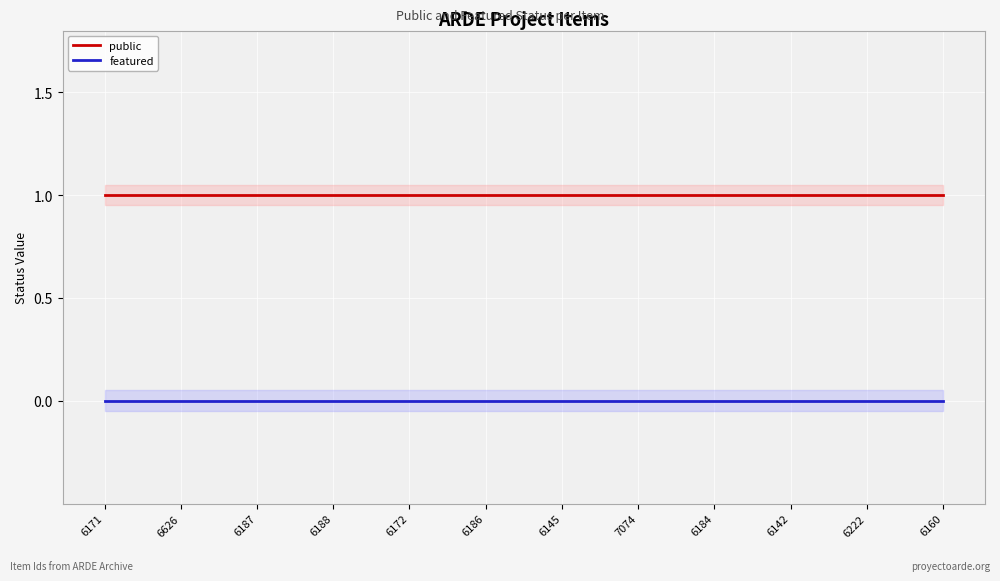

Which series changed the most between 6171 and 6626?

public